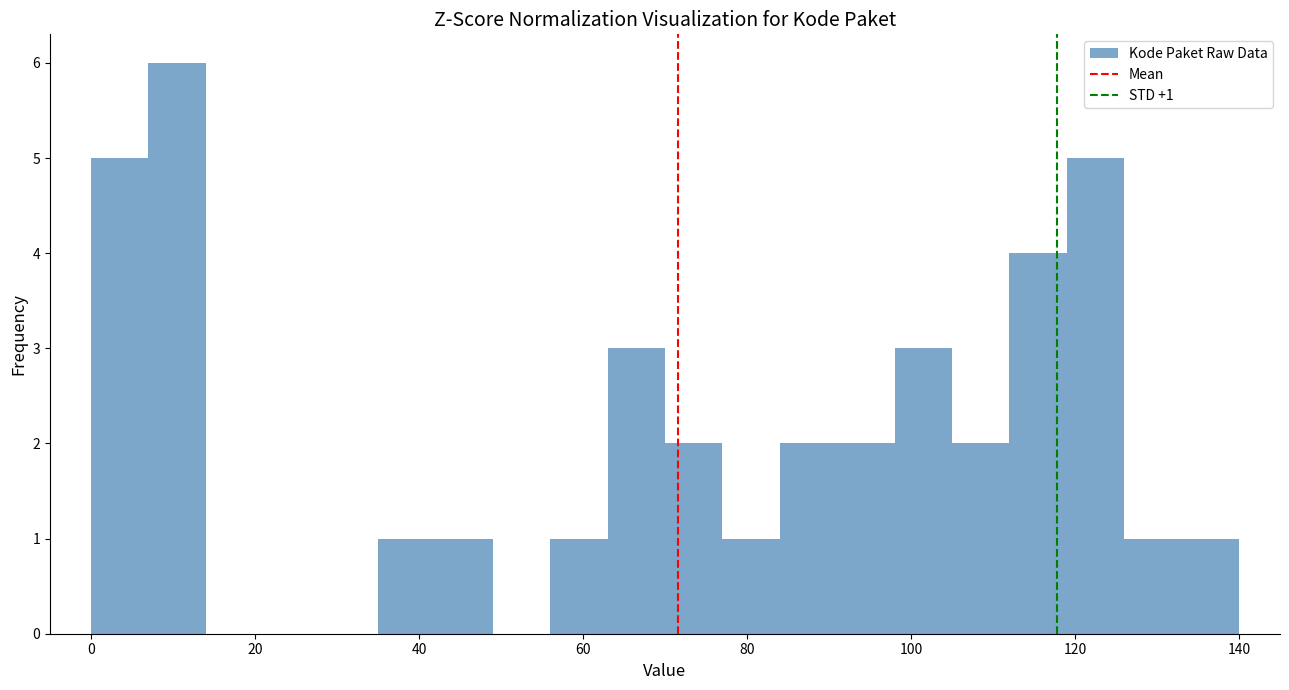

Read against the x-axis, roughly where is the centre of the tallest bar?

10